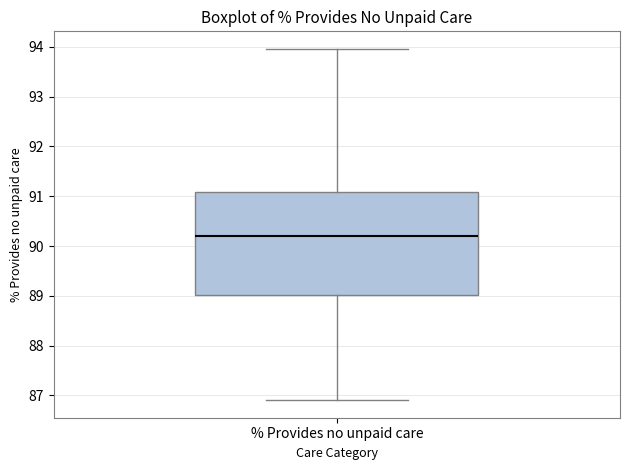

Read this box plot against the y-axis: the position of the median line, the range covered by the box, and the ends of both whiskers. The values are not printed on the chart, so give them approximately, as read against the axis.

median 90.2, box 89.0 to 91.1, whiskers 86.9 to 94.0